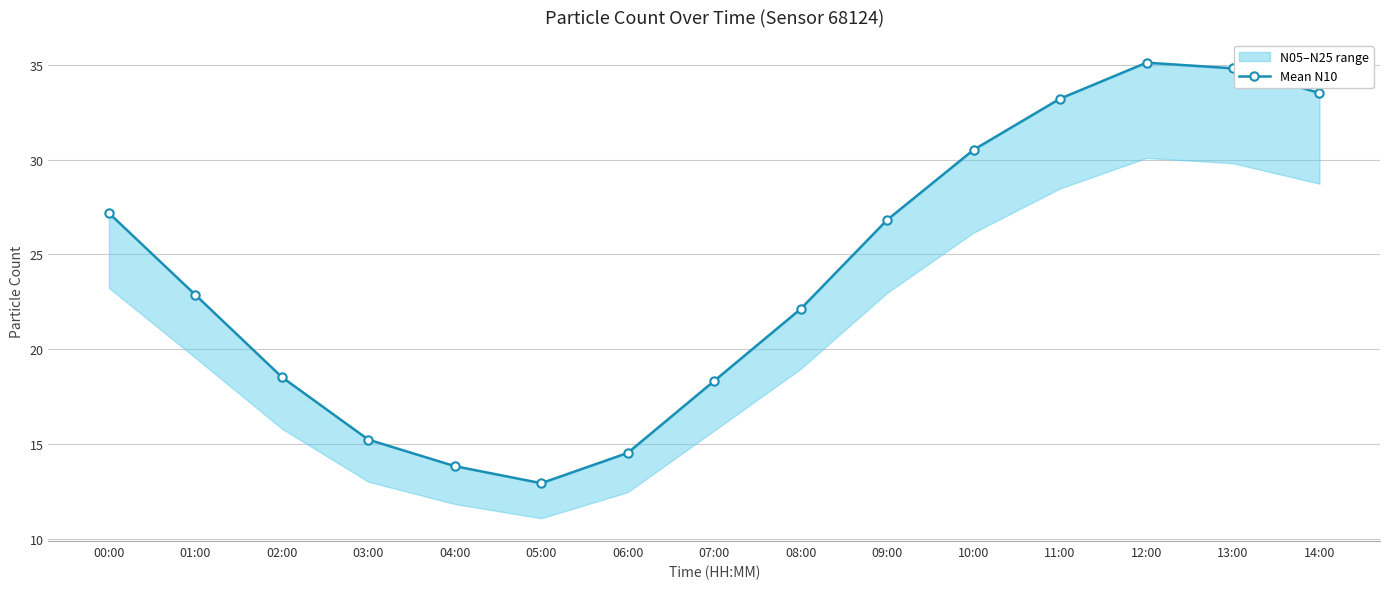

What position from the left is 11:00?

12